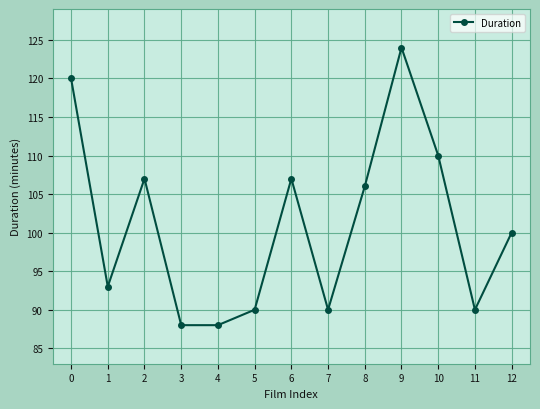

What is the value of the 10th point from the left?

124